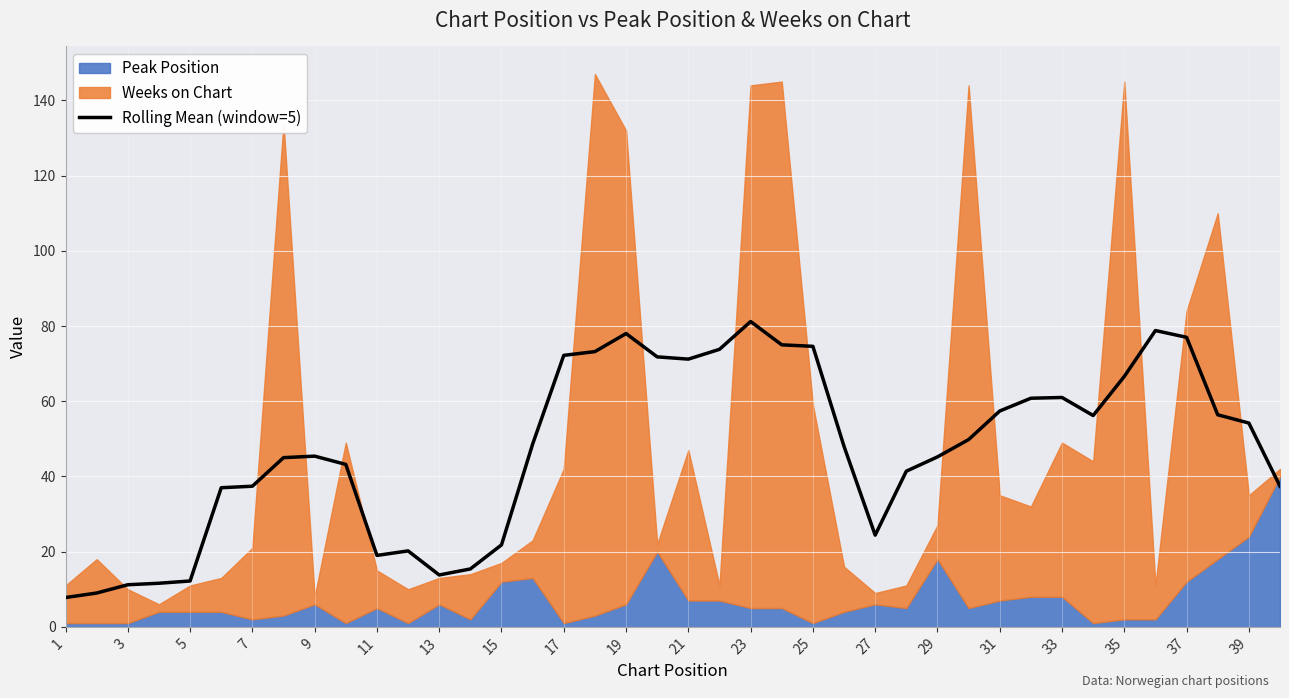

Reading left to right, list all the values displayed in this chart.

7.8	9.0	11.2	11.6	12.2	37.0	37.4	45.0	45.4	43.2	19.0	20.2	13.8	15.4	21.8	48.6	72.2	73.2	78.0	71.8	71.2	73.8	81.2	75.0	74.6	48.0	24.4	41.4	45.2	49.8	57.4	60.8	61.0	56.2	66.6	78.8	77.0	56.4	54.2	37.4